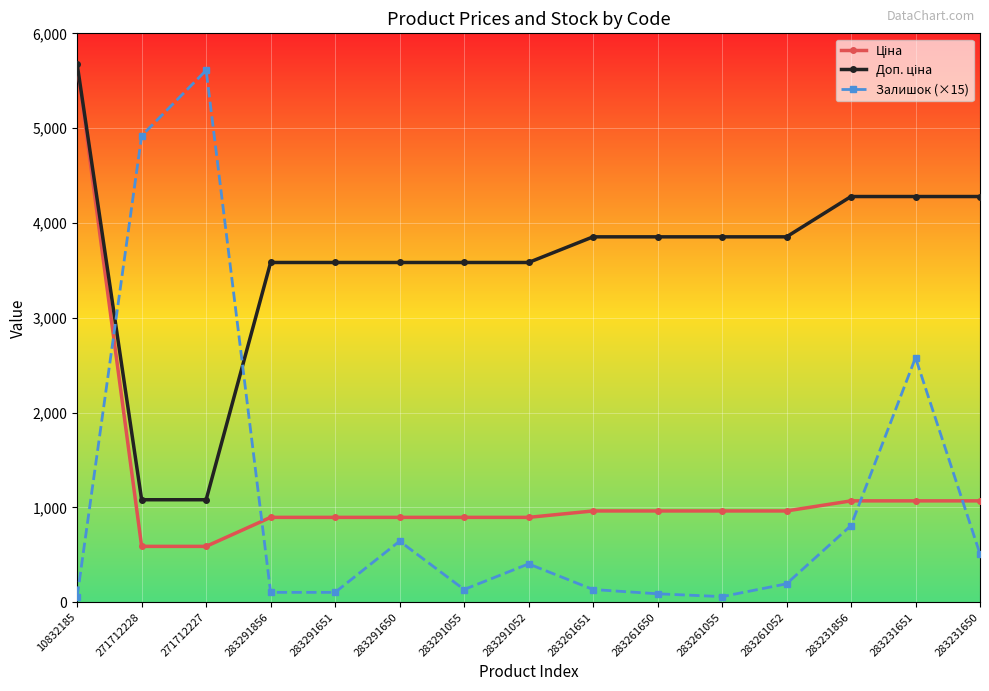

What is the total value across all series at 283261651?

4952.6